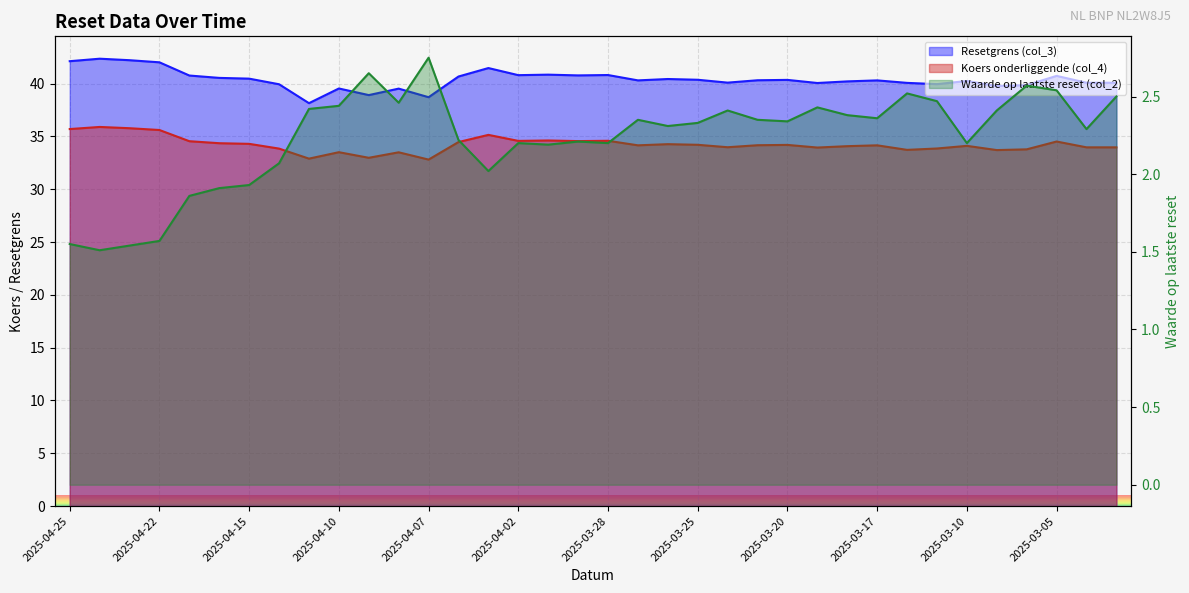

At how many categories does at least one series exceed 38?

36